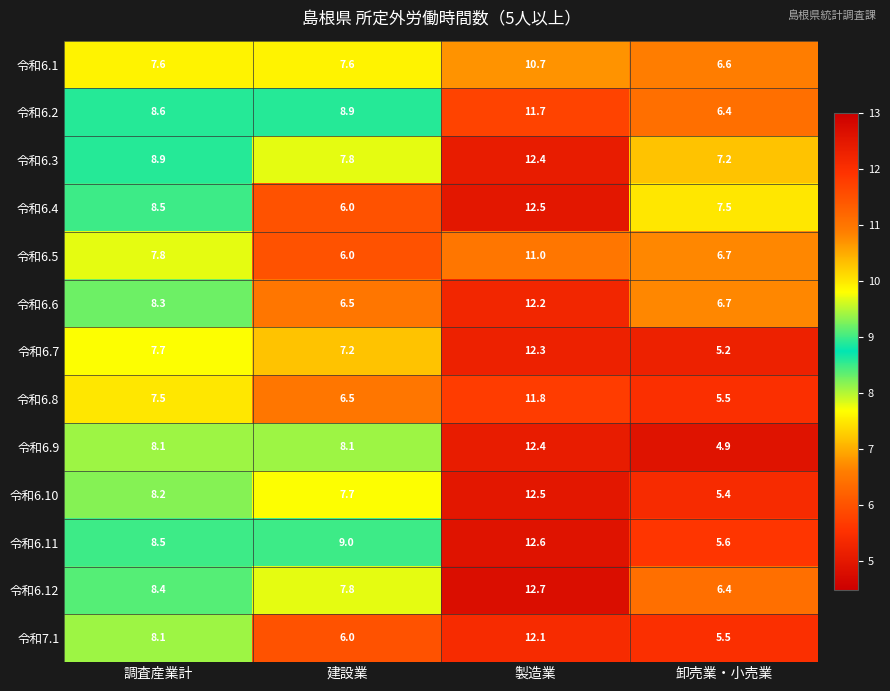

What is the difference between the maximum and minimum values in the 令和6.3 series?

5.2